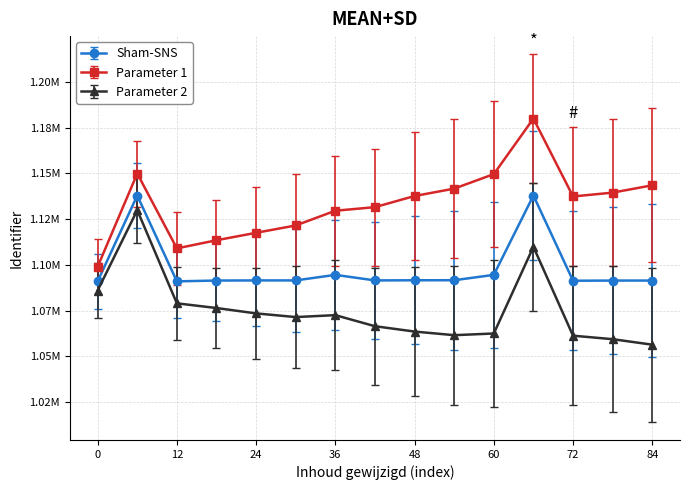

Which series has the largest total across all categories?

Parameter 1